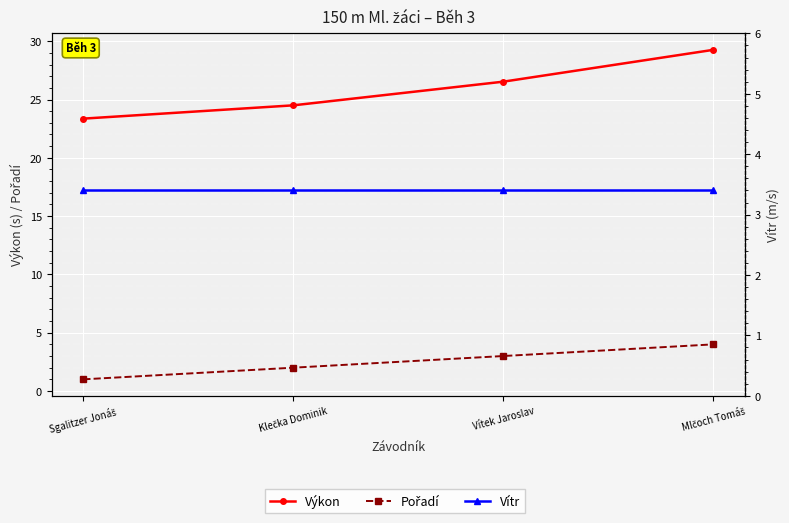

Reading right to left, list all the values displayed in this chart.

Výkon: Mlčoch Tomáš=29.3	Vítek Jaroslav=26.5	Klečka Dominik=24.5	Sgalitzer Jonáš=23.4
Pořadí: Mlčoch Tomáš=4.0	Vítek Jaroslav=3.0	Klečka Dominik=2.0	Sgalitzer Jonáš=1.0
Vítr: Mlčoch Tomáš=3.4	Vítek Jaroslav=3.4	Klečka Dominik=3.4	Sgalitzer Jonáš=3.4